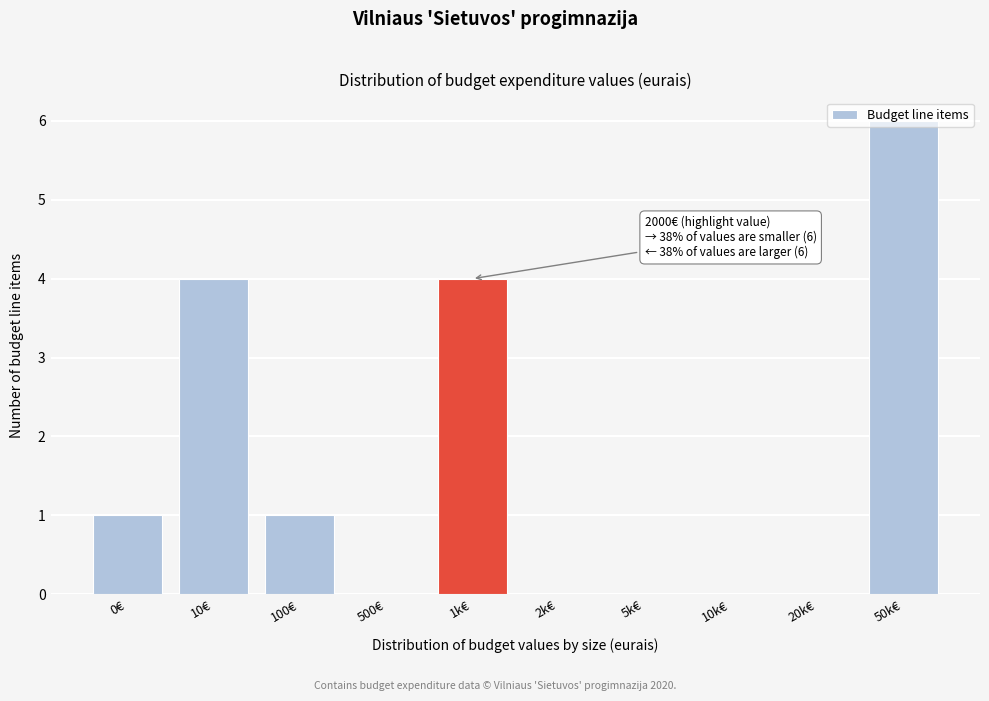

The chart shows a value of 3 at 50k€. True or false?

False